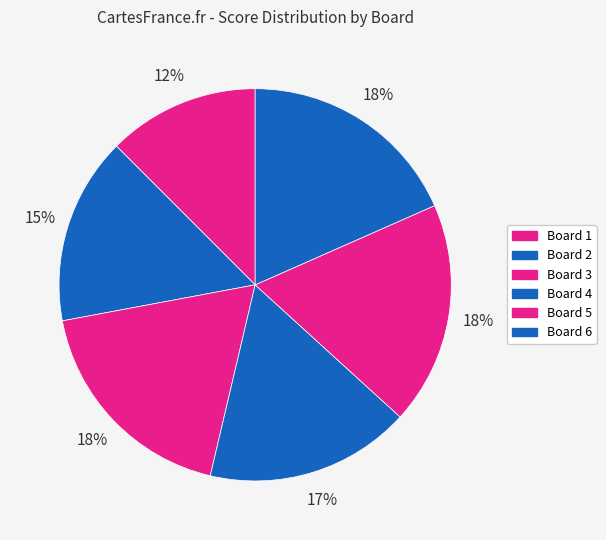

To the nearest percent, what is the combined percentage of Board 6 and Board 5?

37%